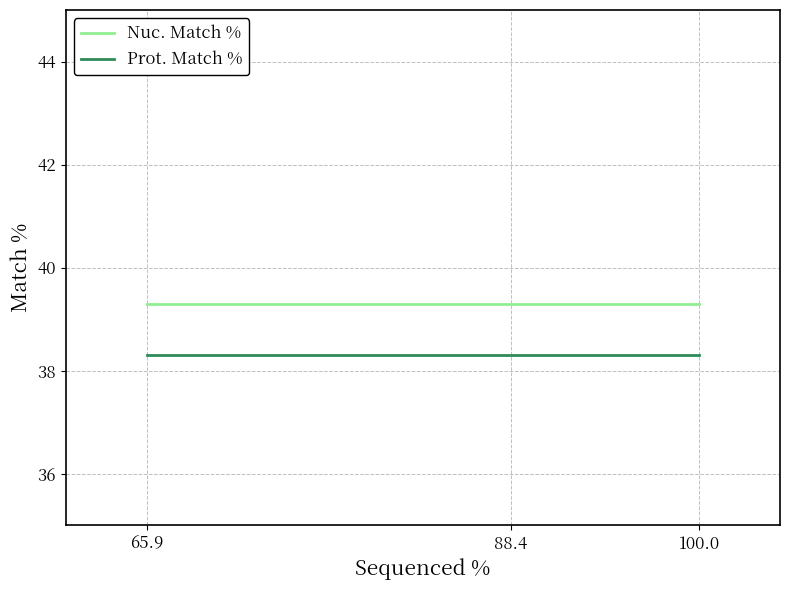

What is the greatest value displayed?

39.3